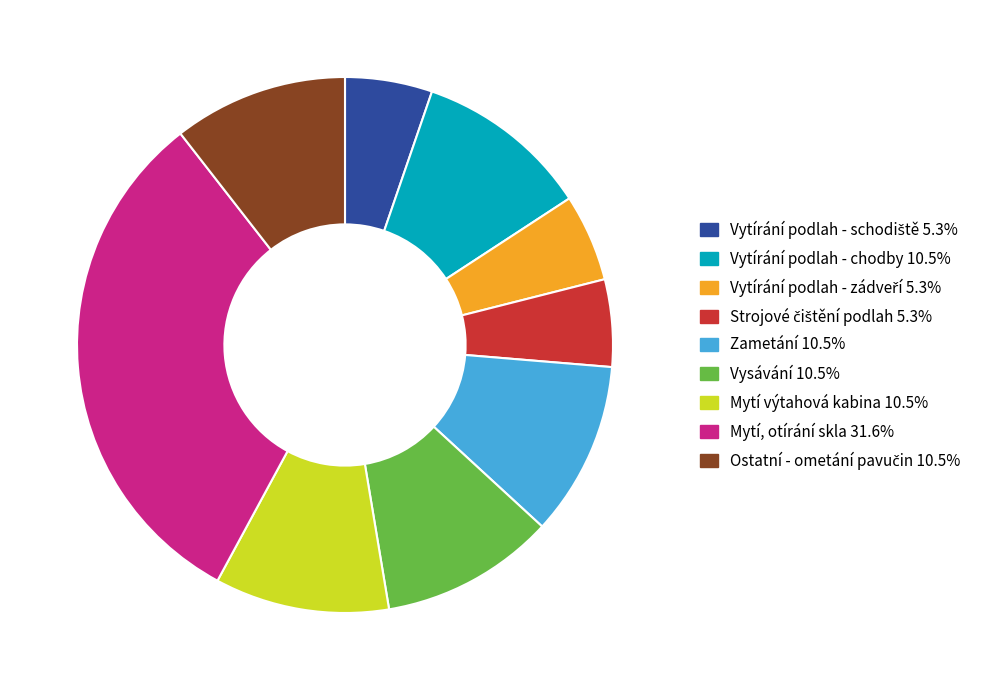

Is there a majority slice in this chart?

No